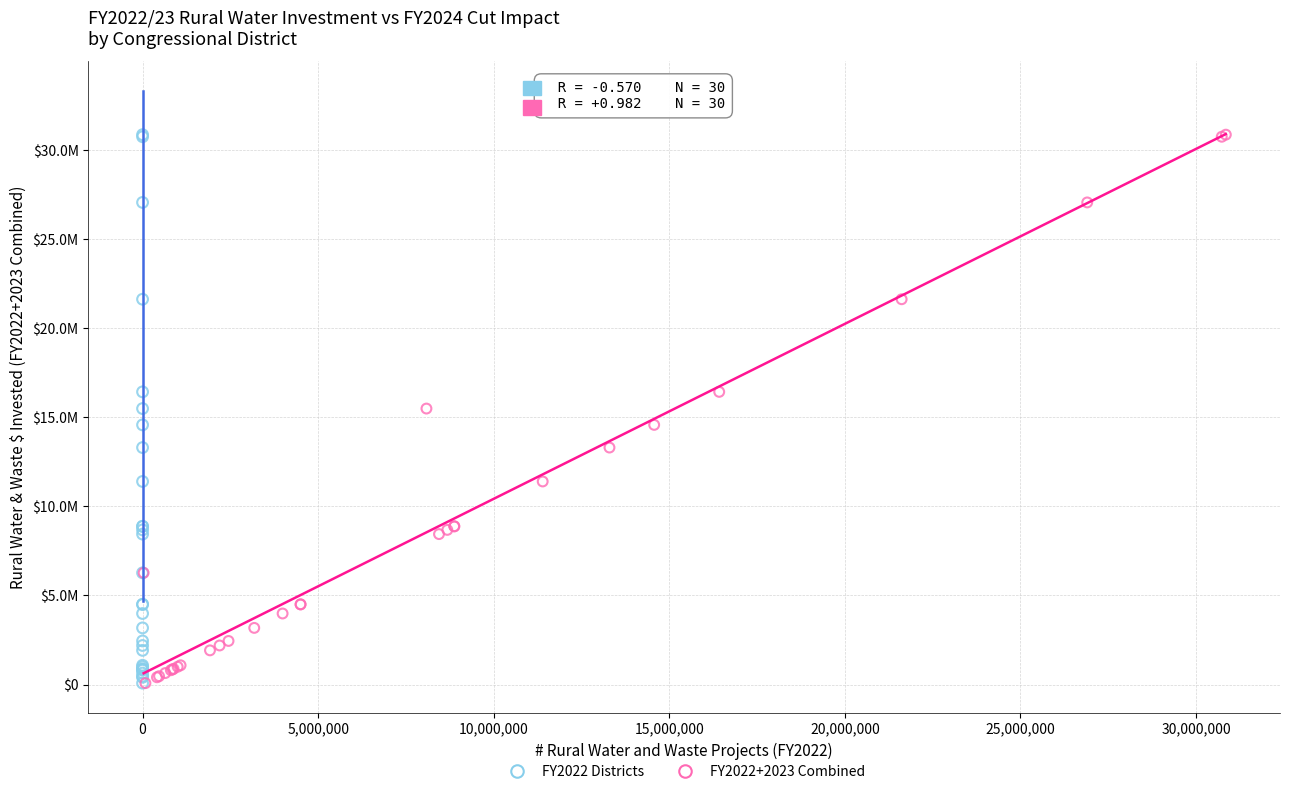

What are all the series names shown in the legend?

FY2022 Districts, FY2022+2023 Combined